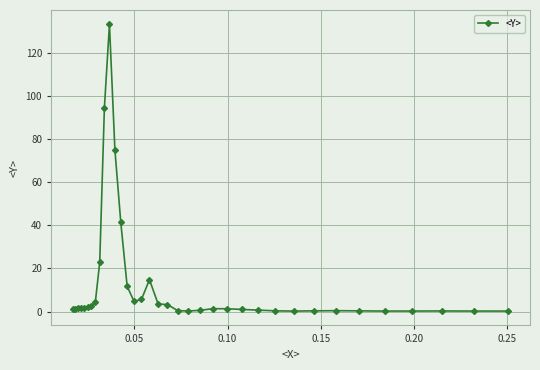

What is the greatest value displayed?

133.1